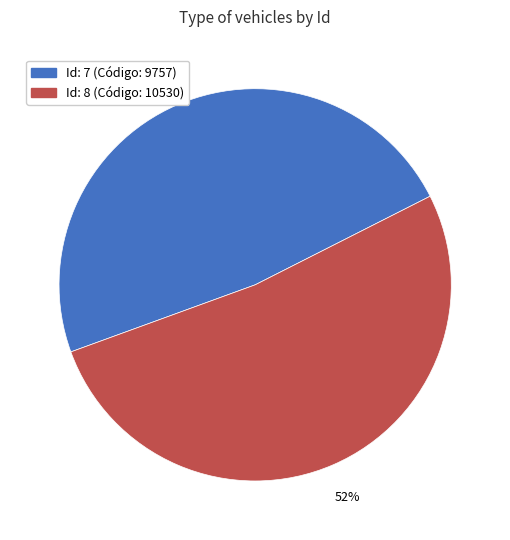

To the nearest percent, what is the average slice percentage?

50%